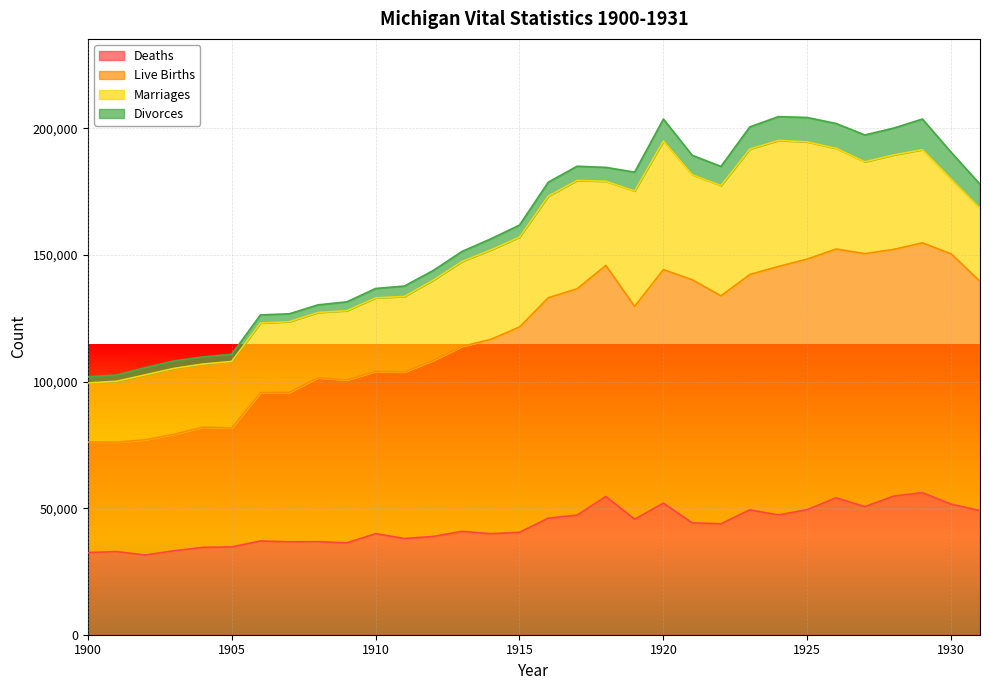

Which series changed the most between 1906 and 1917?

Live Births